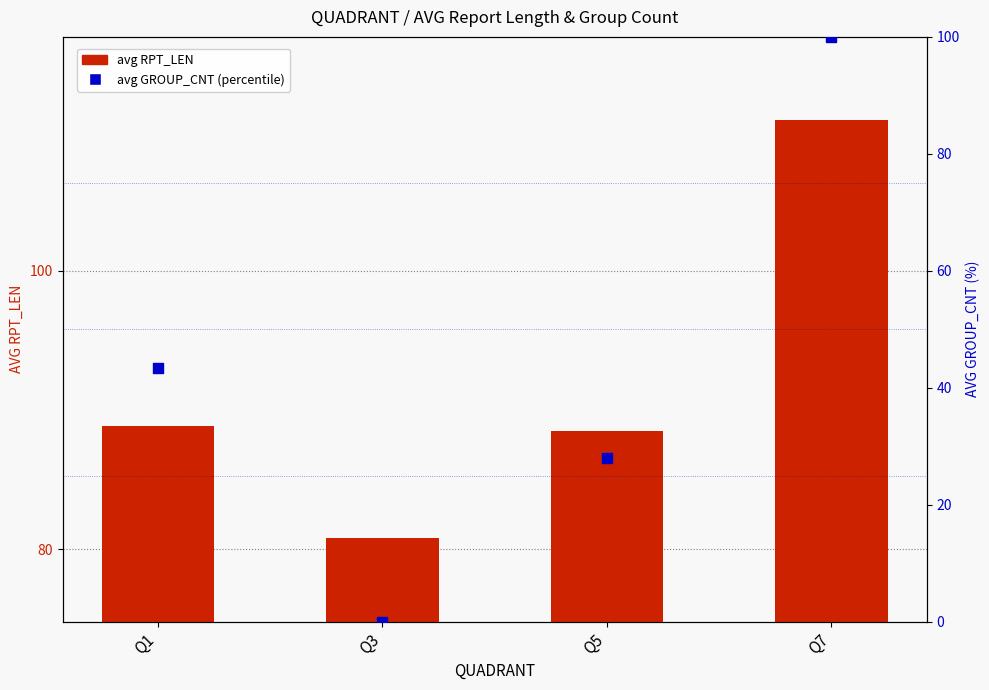

What are all the series names shown in the legend?

avg RPT_LEN, avg GROUP_CNT (percentile)